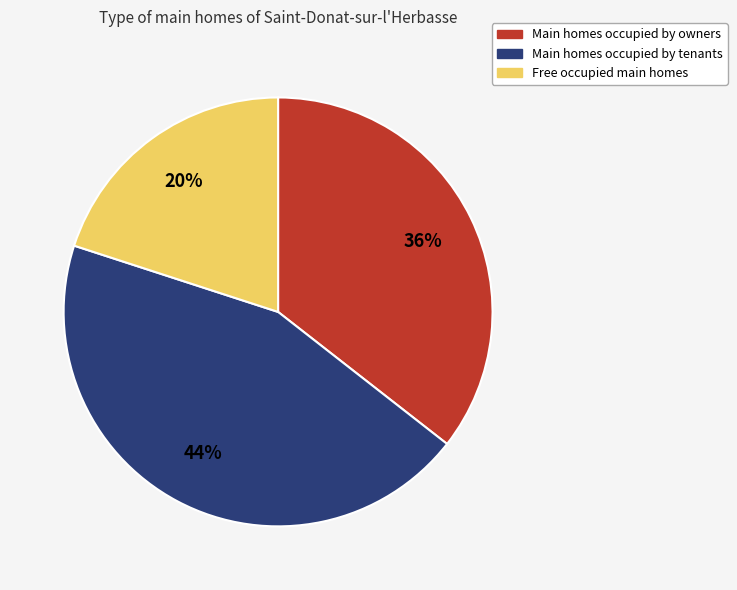

Combined, do Main homes occupied by owners and Main homes occupied by tenants account for over 50%?

Yes